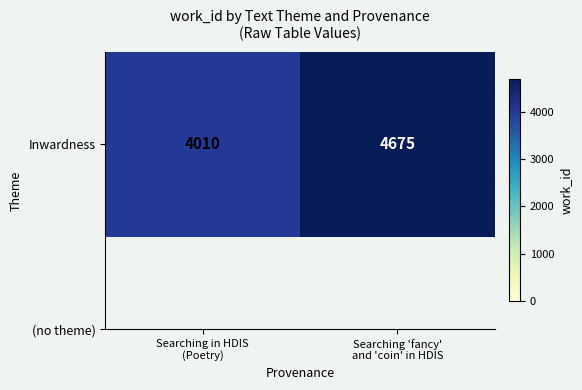

Approximately how many times larger is the value at Searching 'fancy'
and 'coin' in HDIS compared to Searching in HDIS
(Poetry)?

1.2